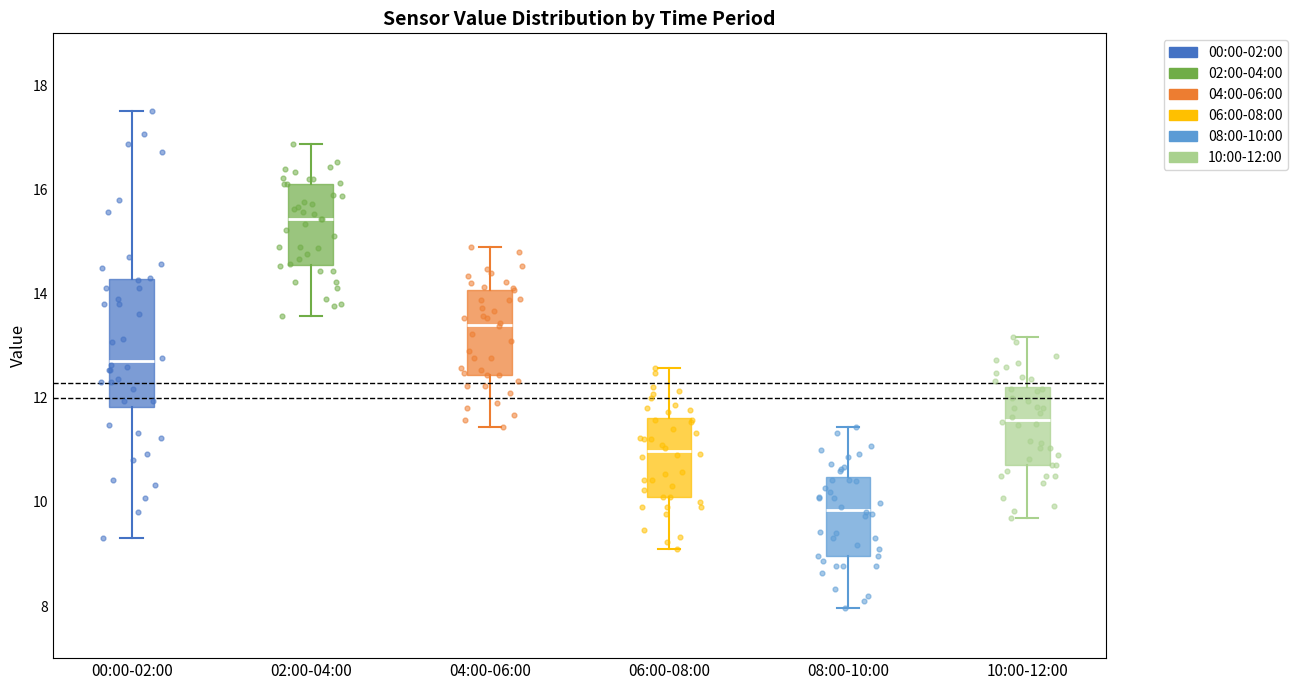

Which box has the highest median line?

02:00-04:00